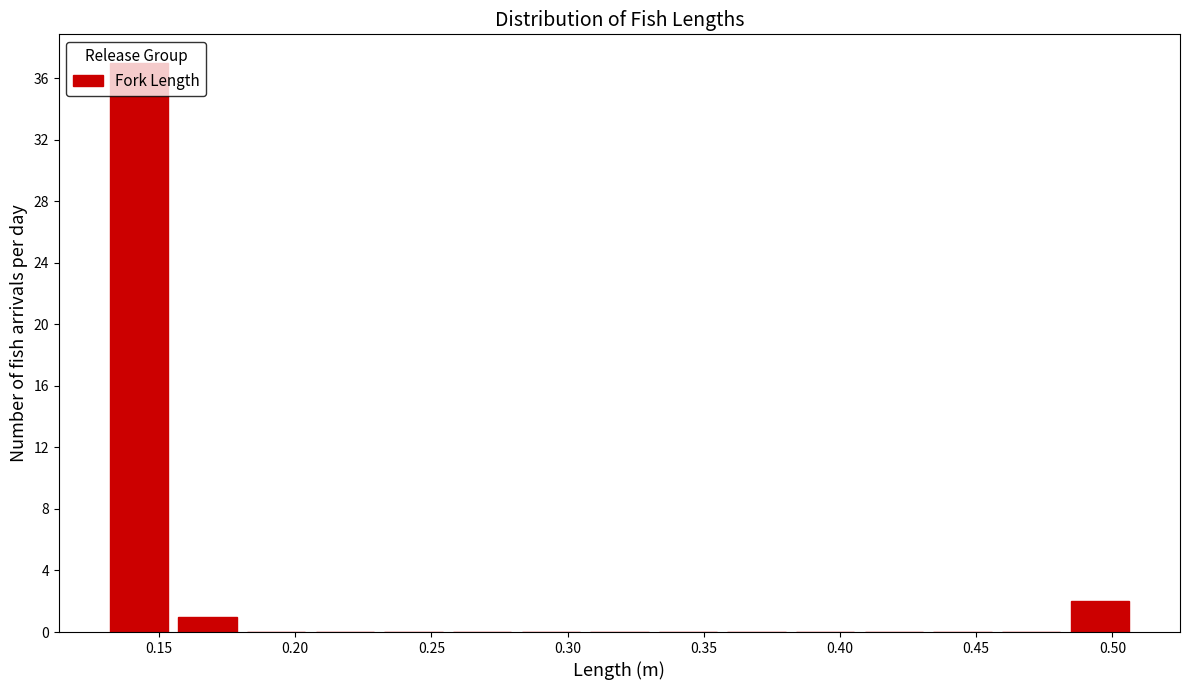

Over which range of the x-axis is the bar tallest?

0.130 to 0.155